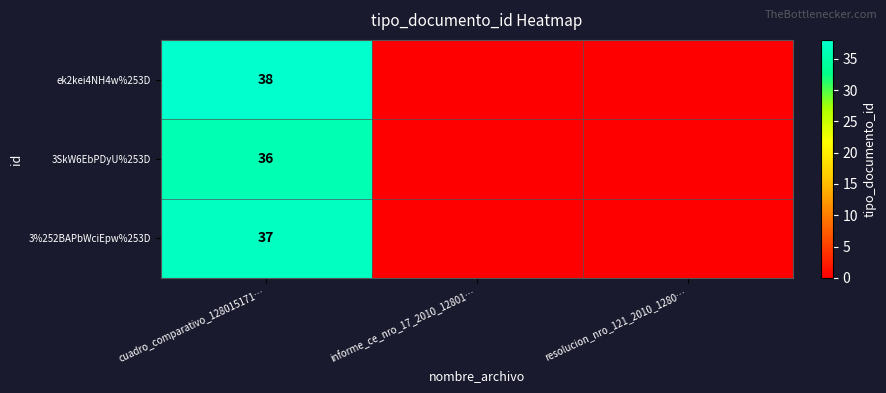

True or false: 3SkW6EbPDyU%253D has a value of 36 at cuadro_comparativo_128015171….

True